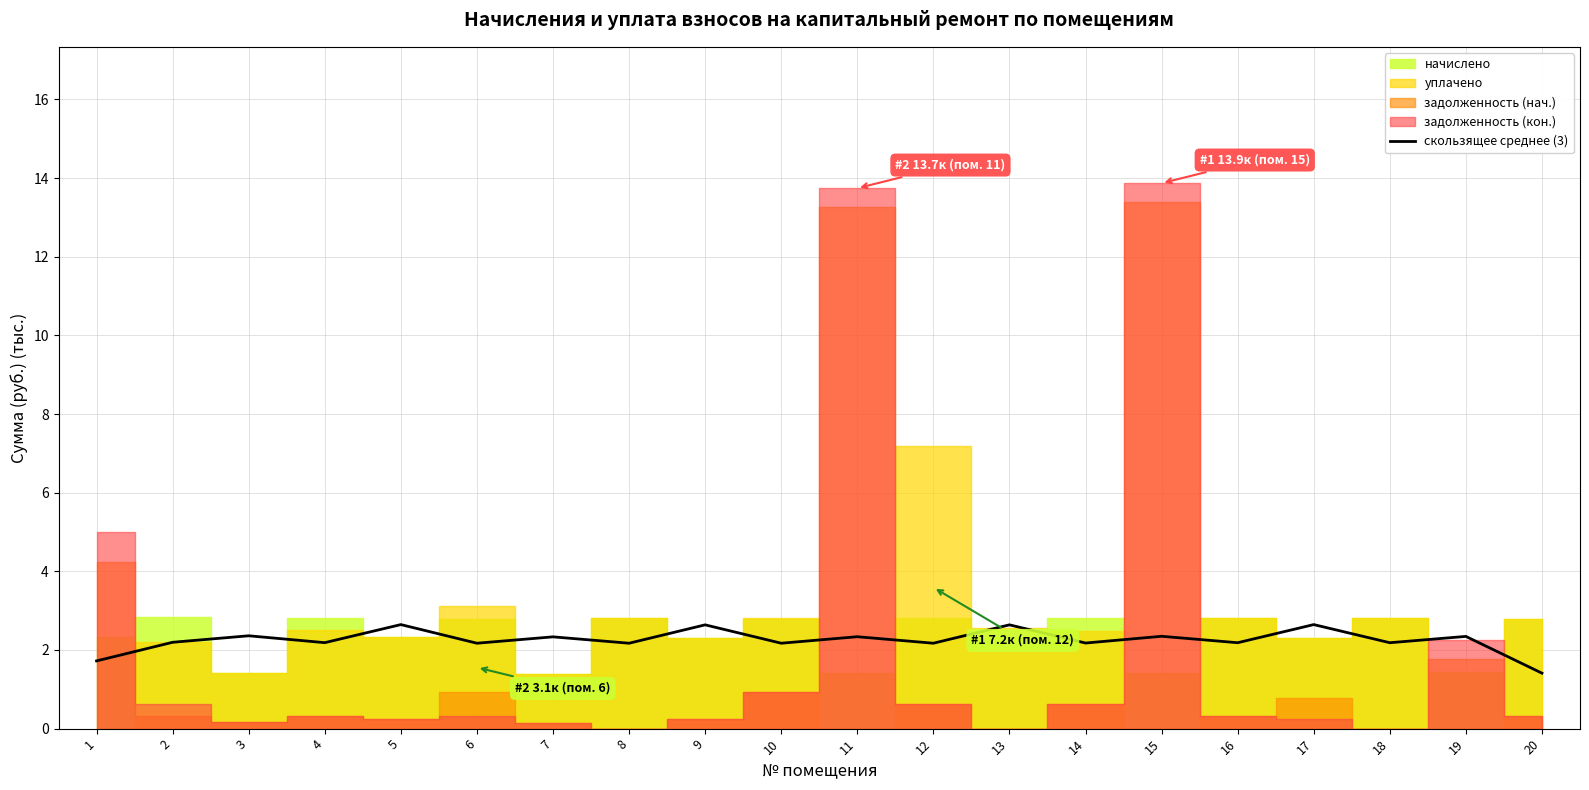

Between 17 and 7, which is larger?

17